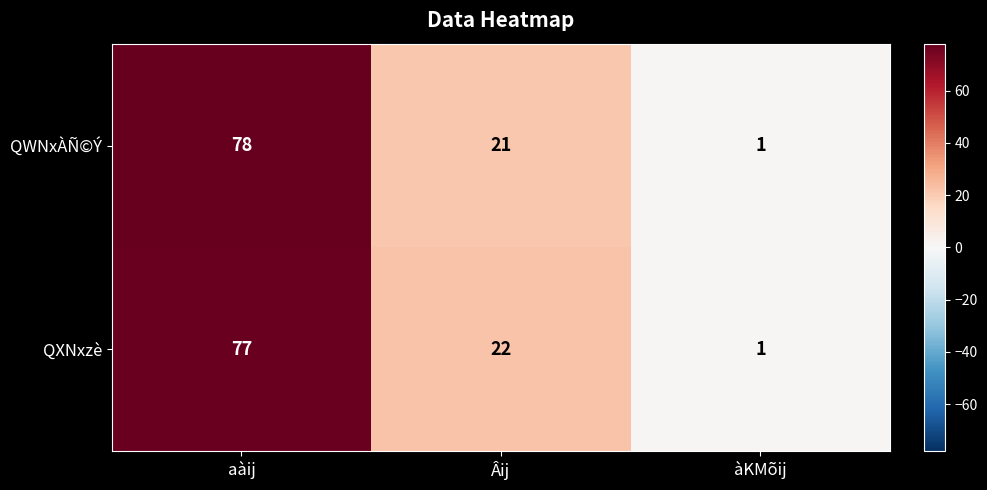

What is the difference between the QXNxzè values at Âij and aàij?

55